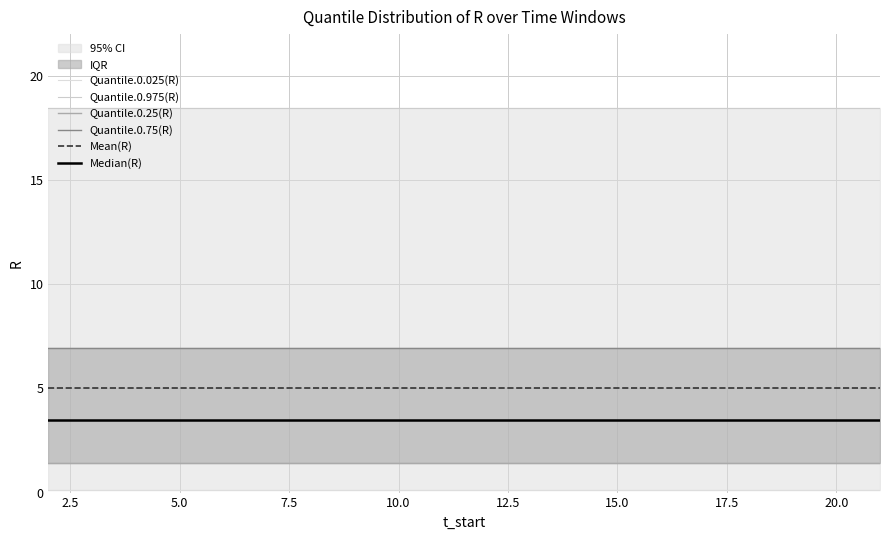

What are all the series names shown in the legend?

Quantile.0.025(R), Quantile.0.975(R), Quantile.0.25(R), Quantile.0.75(R), Mean(R), Median(R)